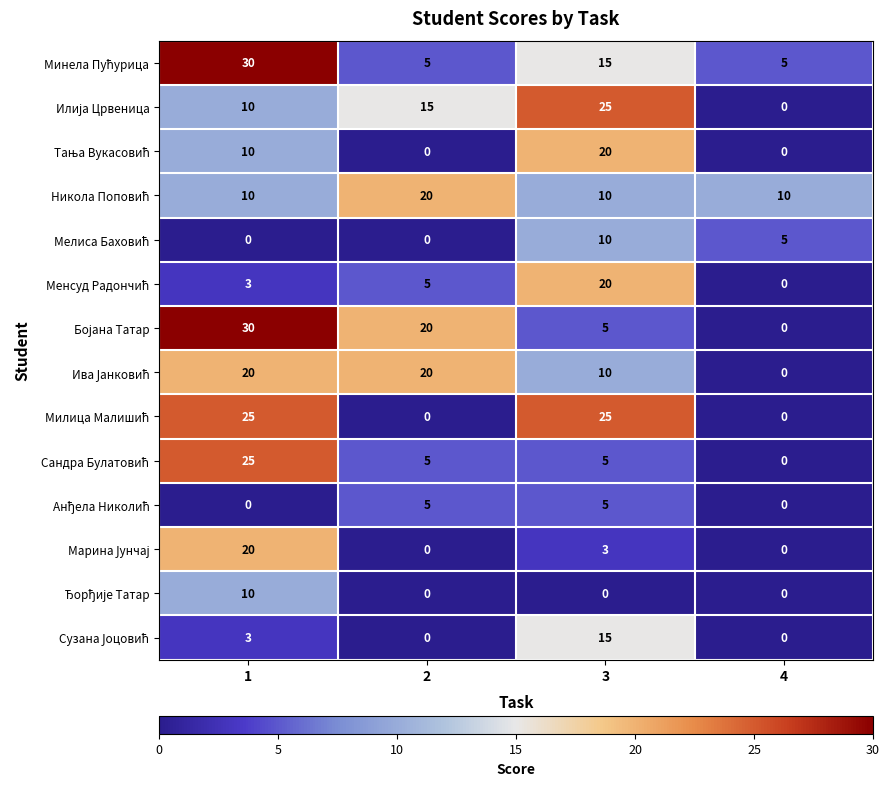

What is the difference between the highest and lowest values at 1?

30